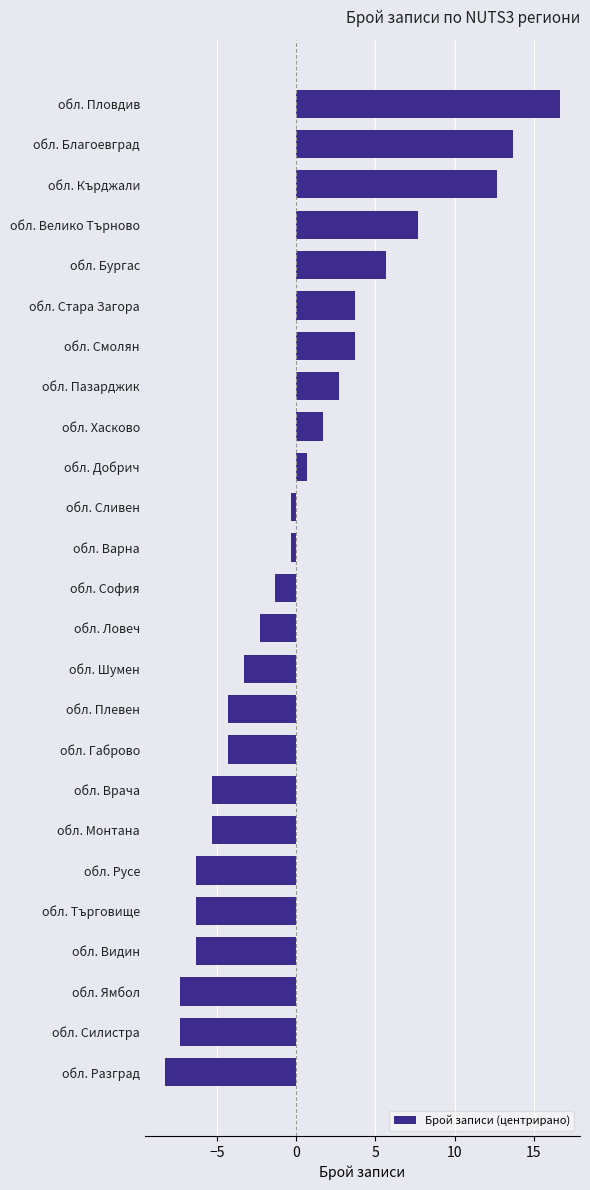

The value at обл. Шумен is -3.3. True or false?

True